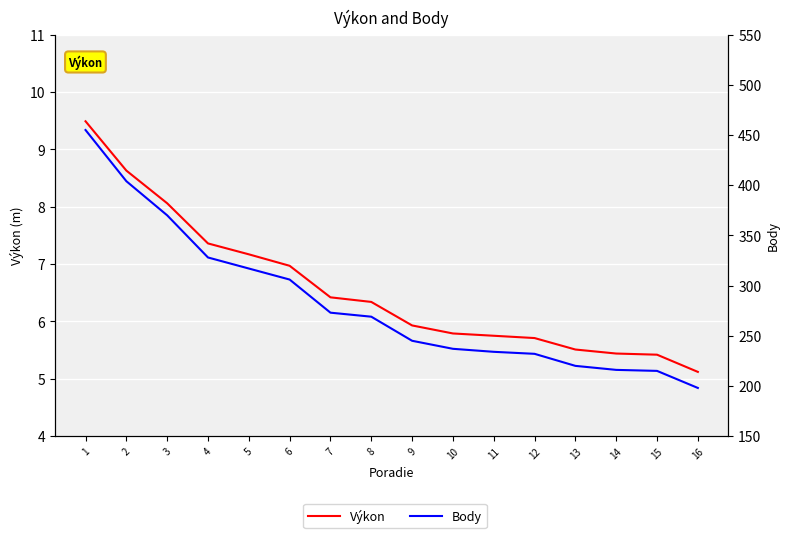

At 10, list the series in order from smallest to largest.

Výkon, Body